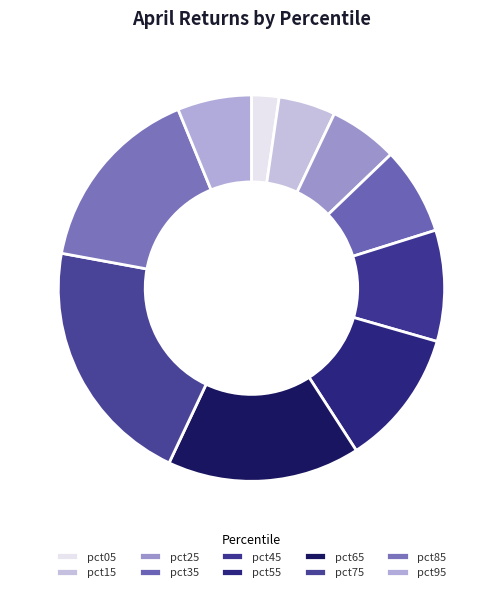

To the nearest percent, what is the combined percentage of pct55 and pct35?

19%